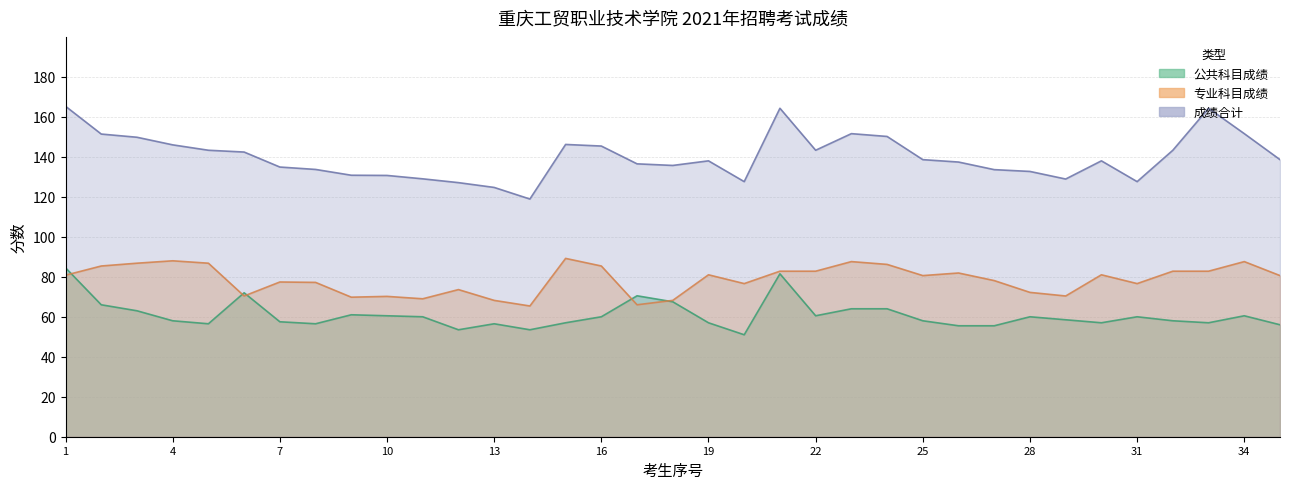

Between 27 and 19, which is larger?

19